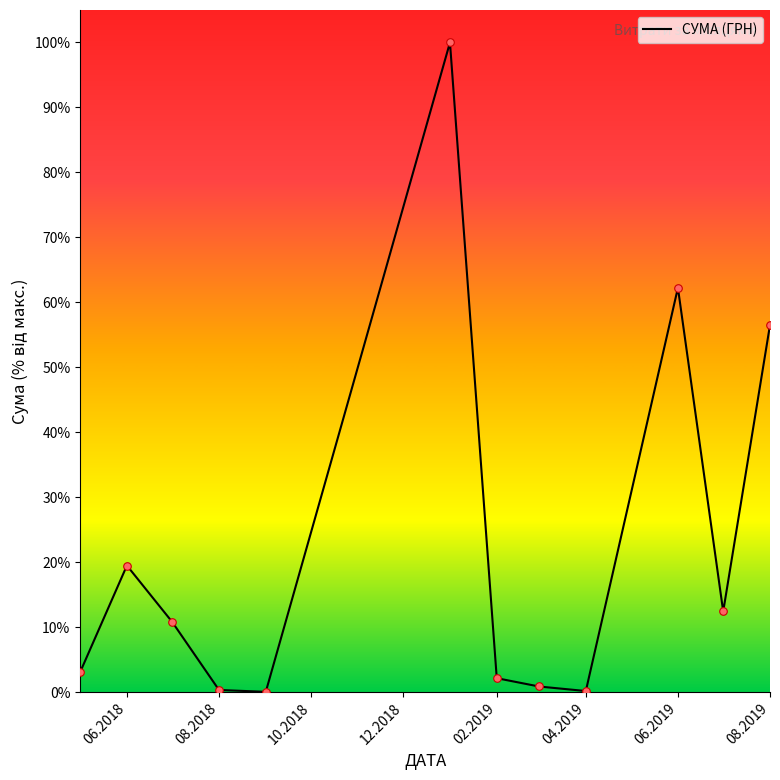

What is the greatest value displayed?

100.0